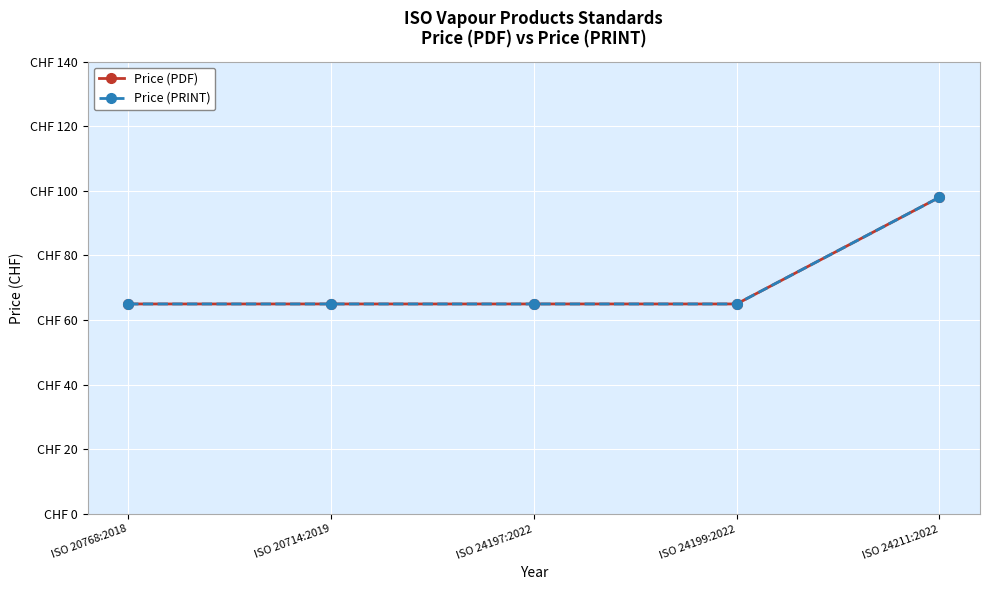

Which series has the largest total across all categories?

Price (PDF)